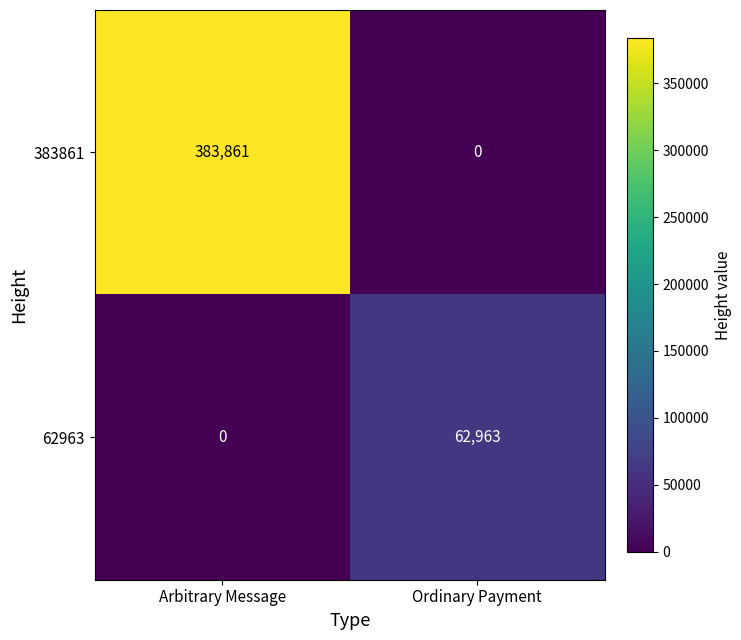

Is it true that 383861 equals 246276 at Arbitrary Message?

False